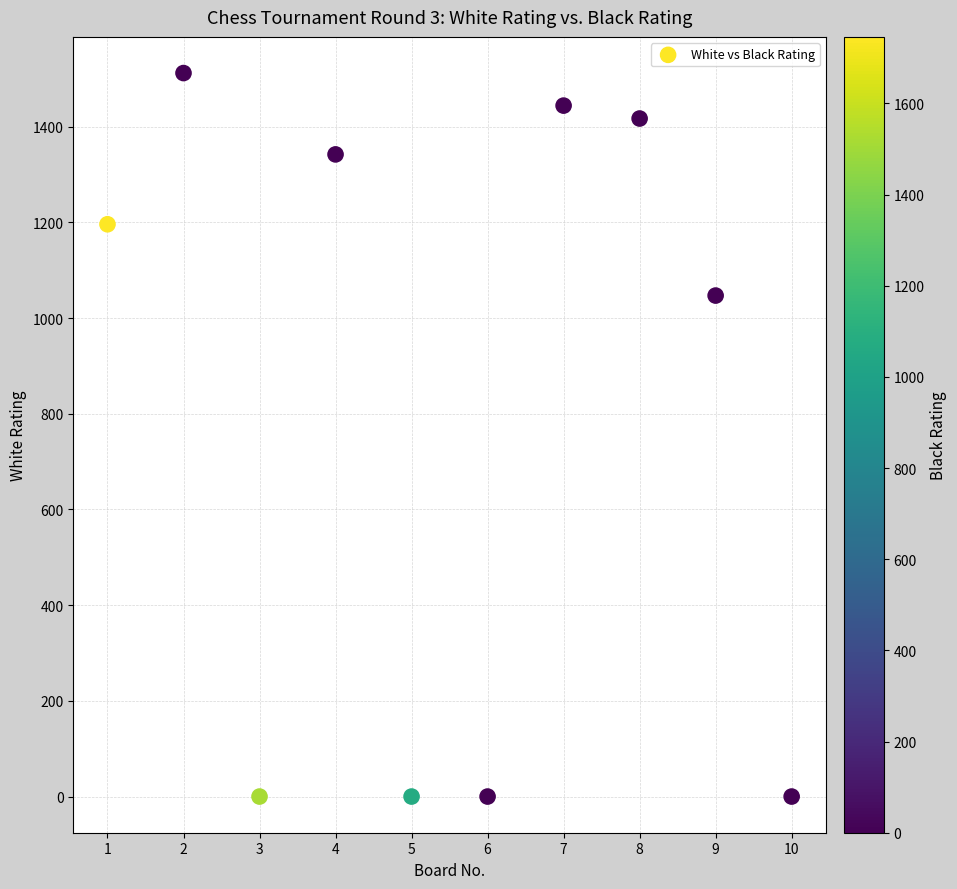

What Y value in the scatter plot is closest to 756?

1047